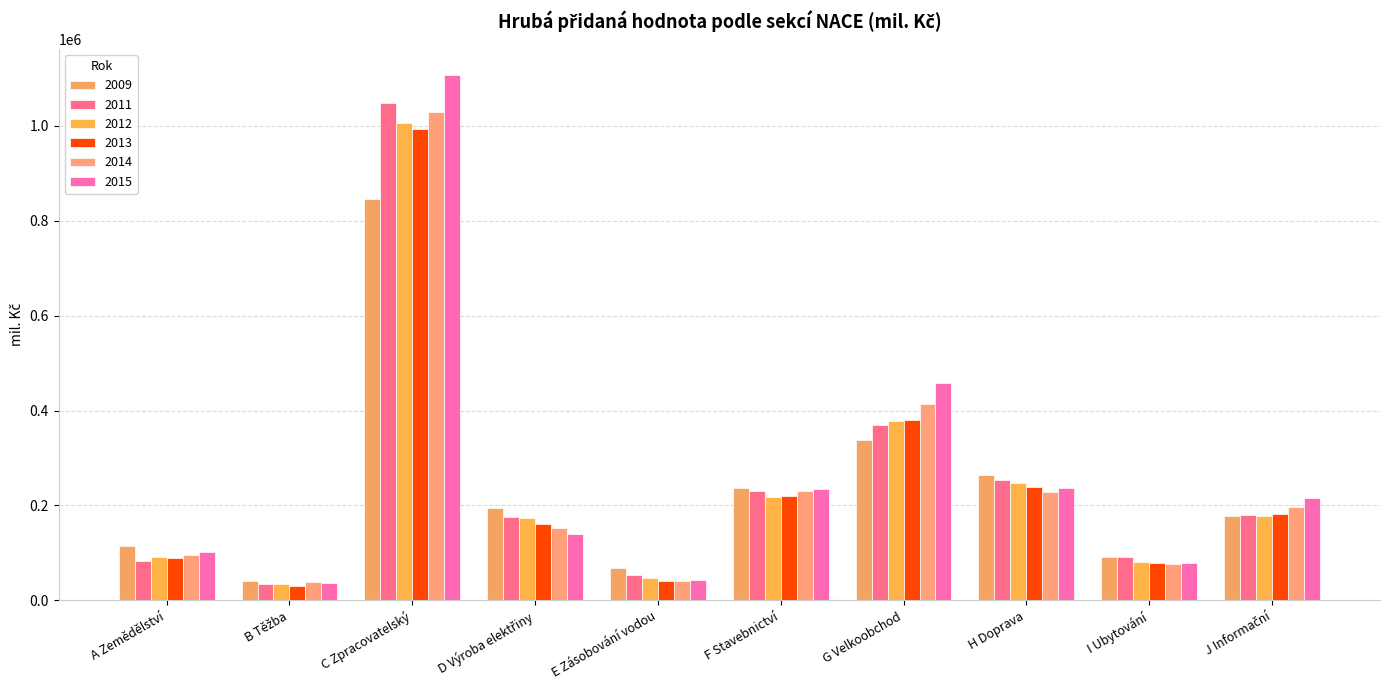

How many bars are there in total?

60